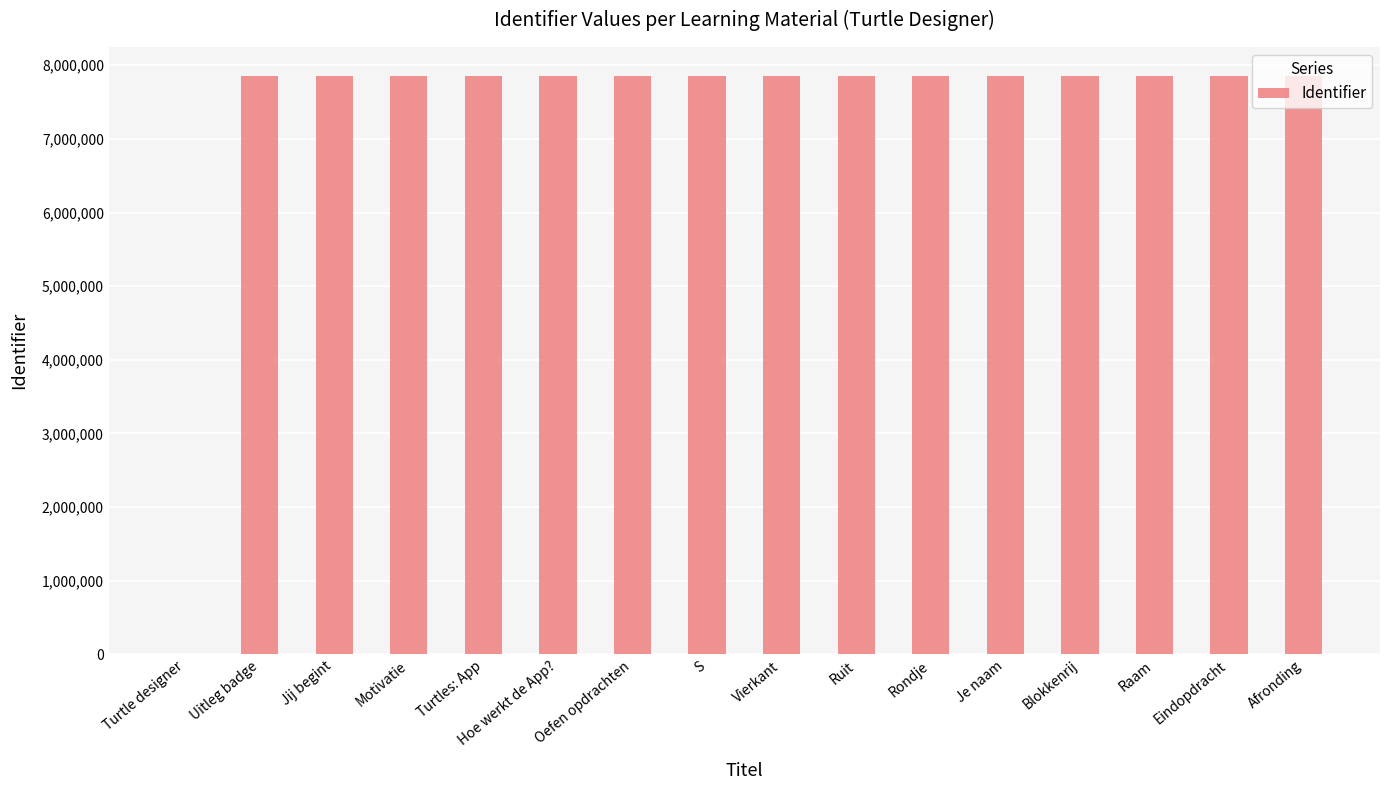

What is the maximum value shown in the chart?

7854639